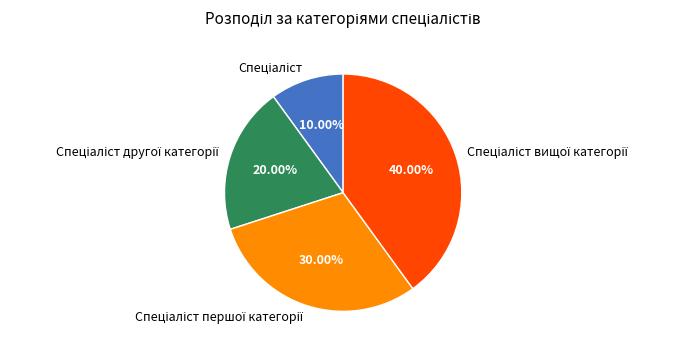

Is there any slice that represents more than half of the pie?

No